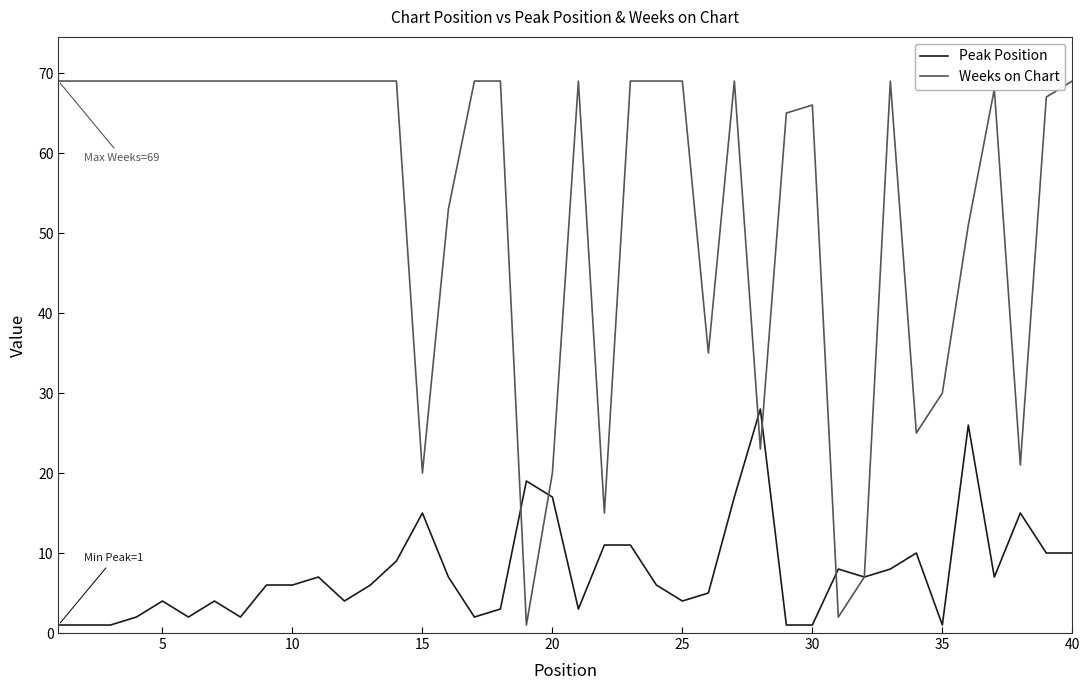

Which series has the largest total across all categories?

Weeks on Chart